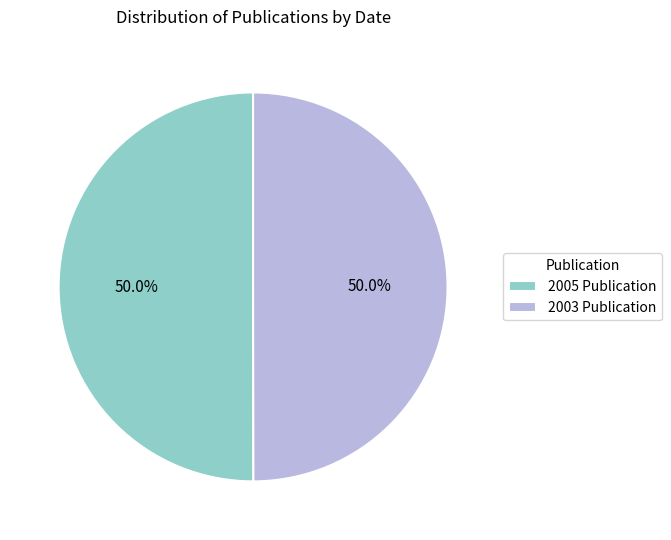

What is the ratio of the value at 2005 Publication to the value at 2003 Publication?

1.0